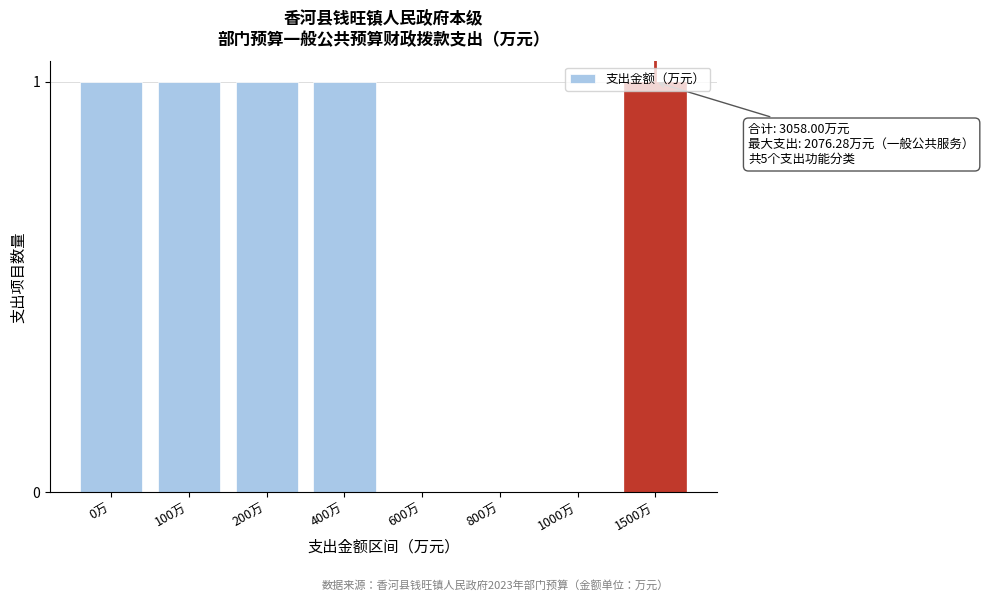

Is it true that the value at 400万 is 0?

False